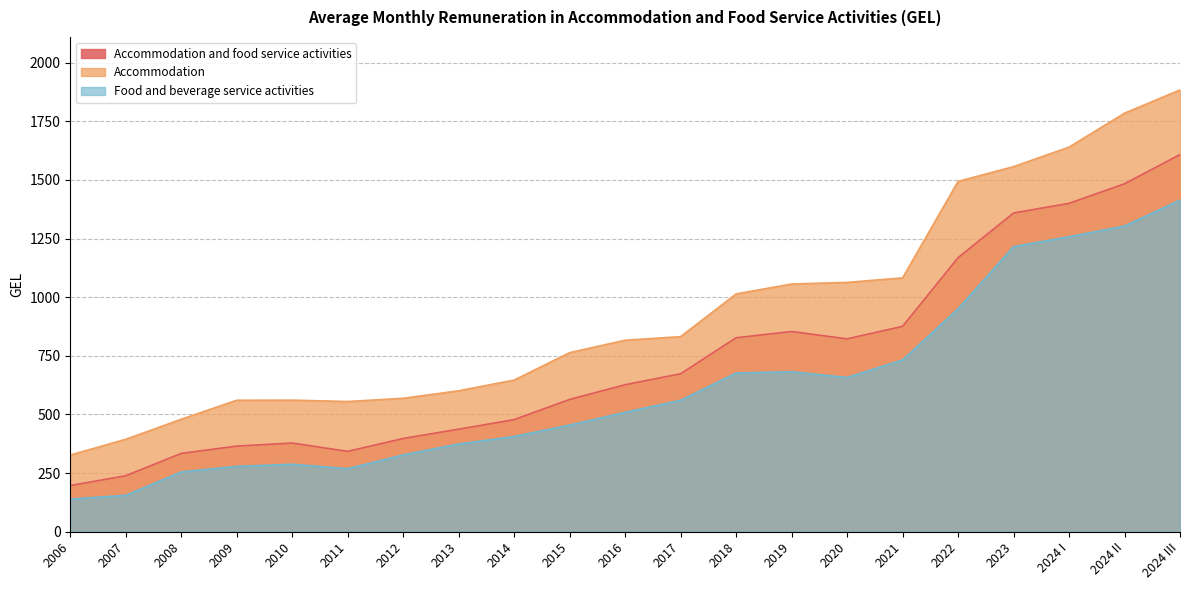

True or false: Accommodation and Food and beverage service activities intersect in this chart.

False